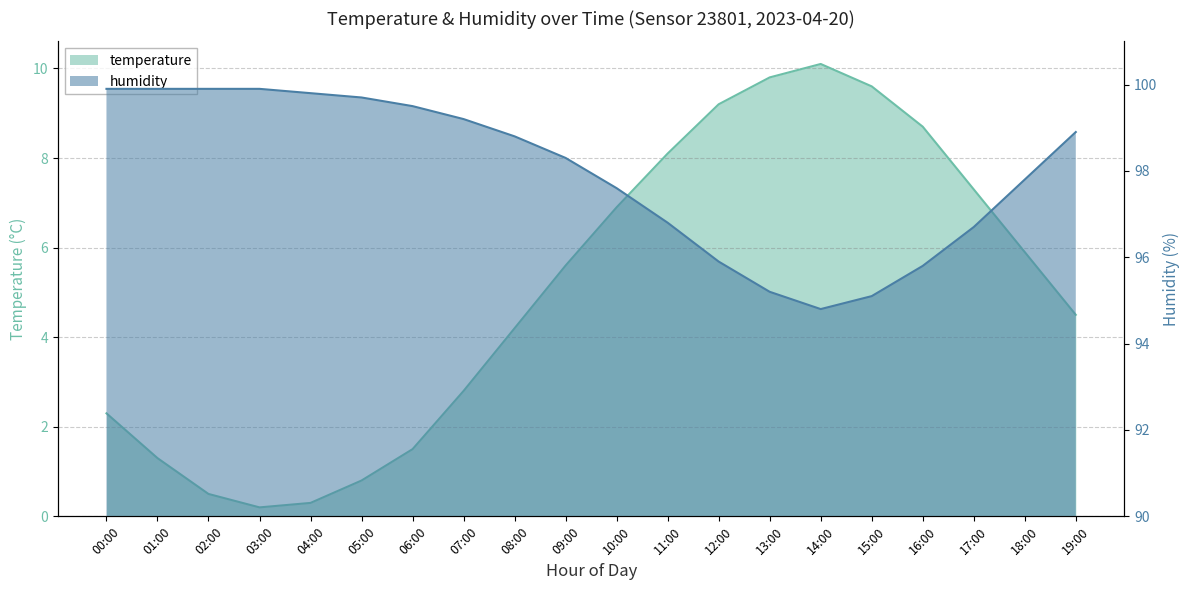

Rank the series at 14:00 from lowest to highest value.

temperature, humidity